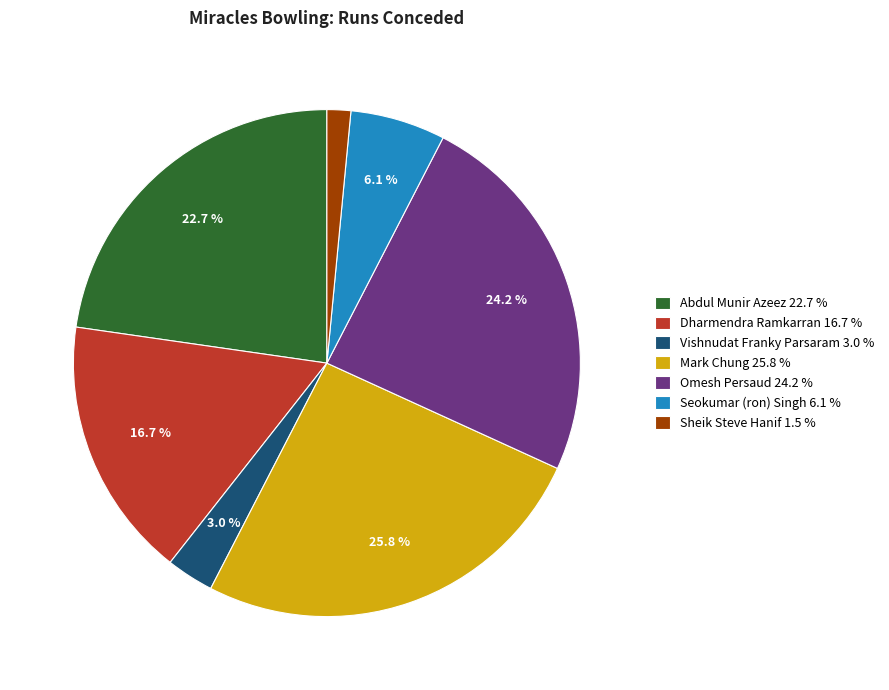

Rank the categories by value from lowest to highest.

Sheik Steve Hanif, Vishnudat Franky Parsaram, Seokumar (ron) Singh, Dharmendra Ramkarran, Abdul Munir Azeez, Omesh Persaud, Mark Chung